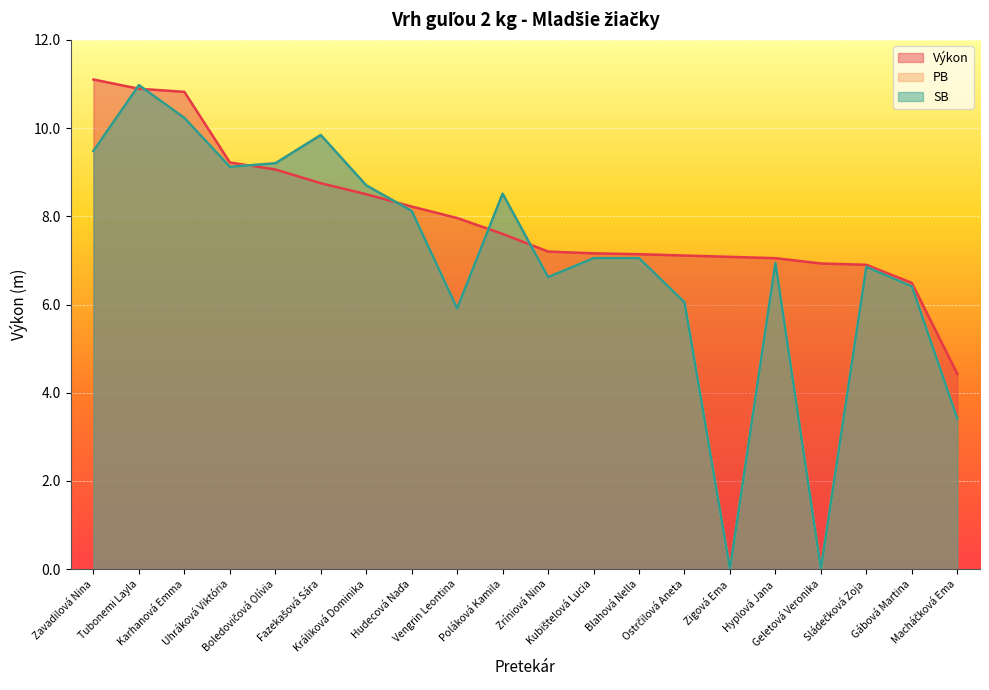

Does the chart display data point markers on the line(s)?

No